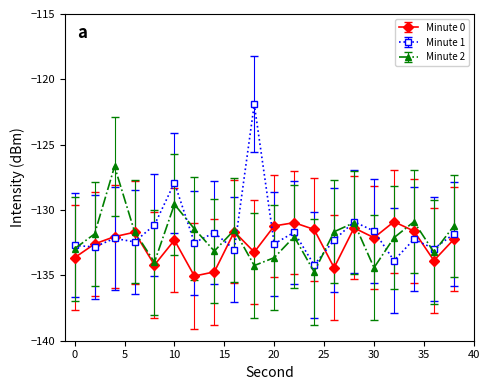

How many categories are shown in the chart?

20